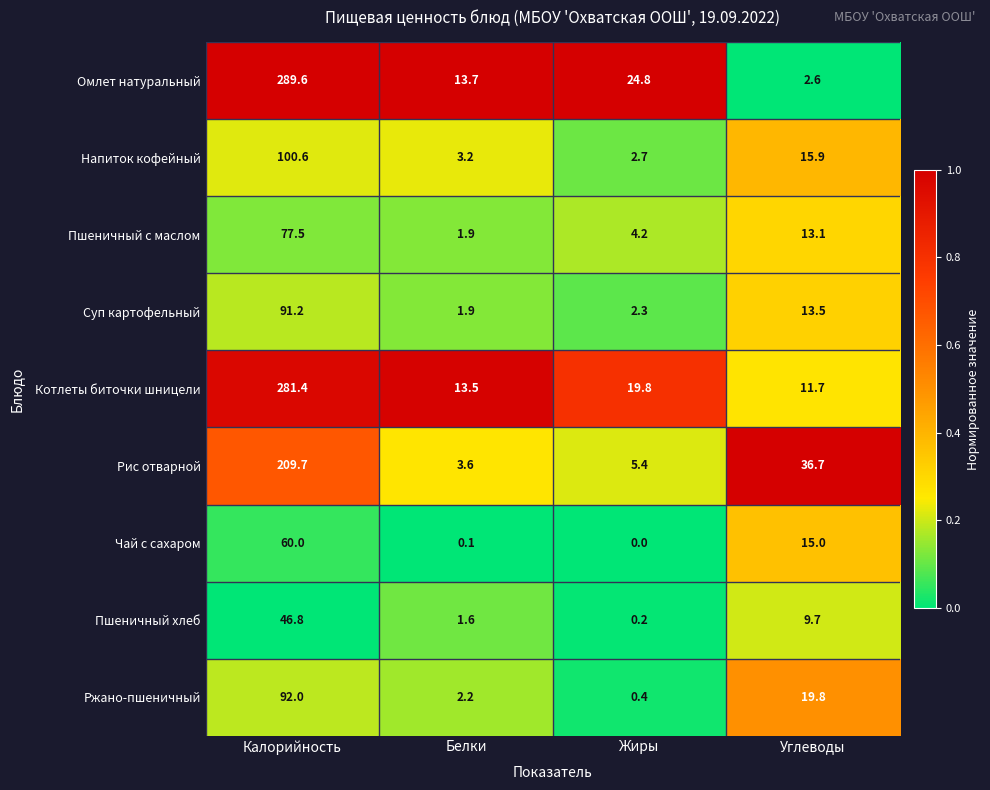

Where does the Омлет натуральный series first go above 24?

Калорийность